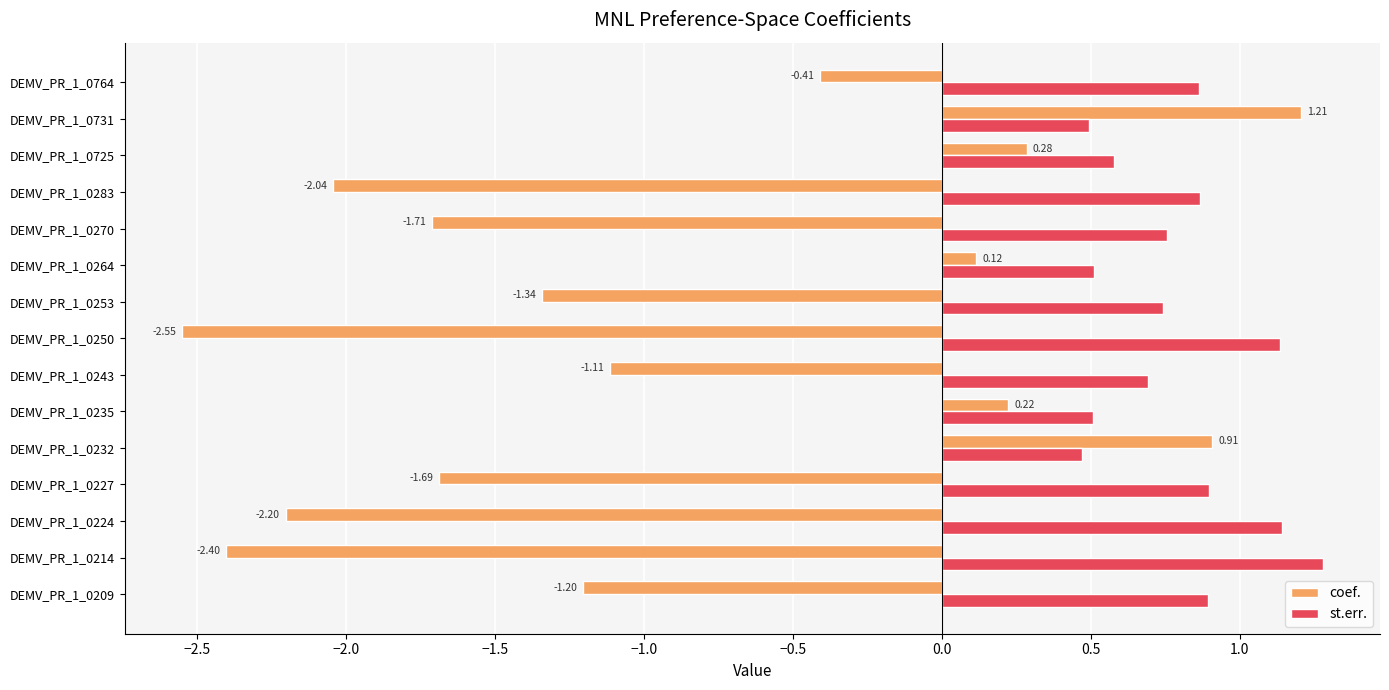

At which category is the sum across all series the highest?

DEMV_PR_1_0731